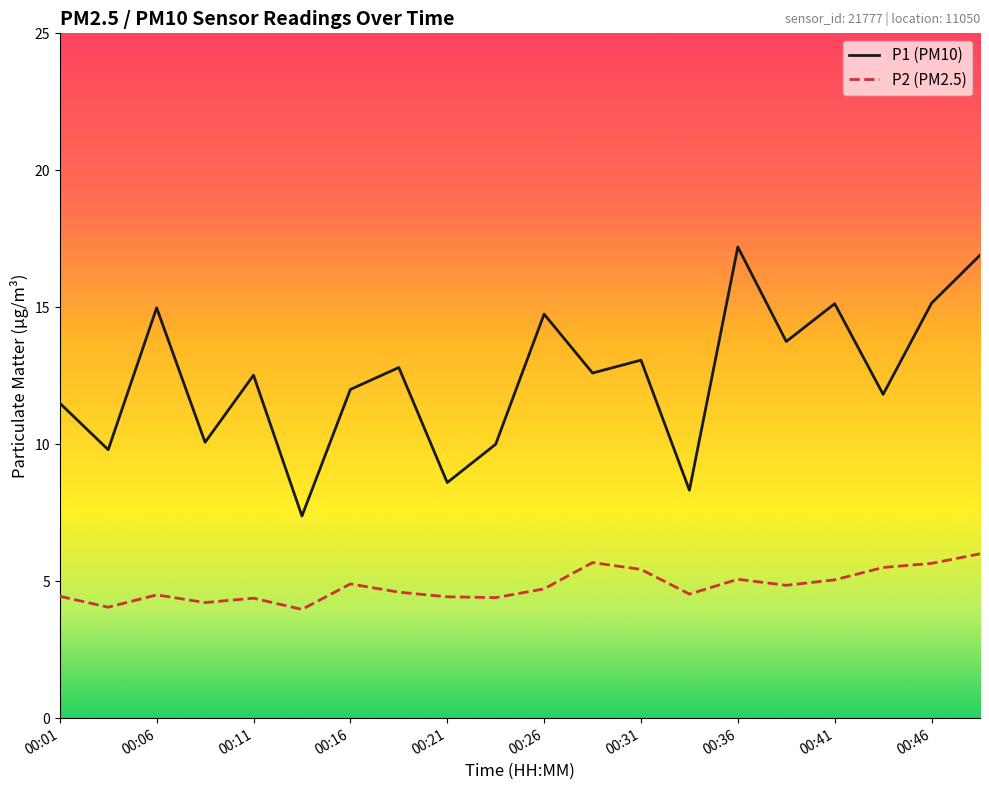

What is the difference between the maximum and minimum values in the P2 (PM2.5) series?

2.0